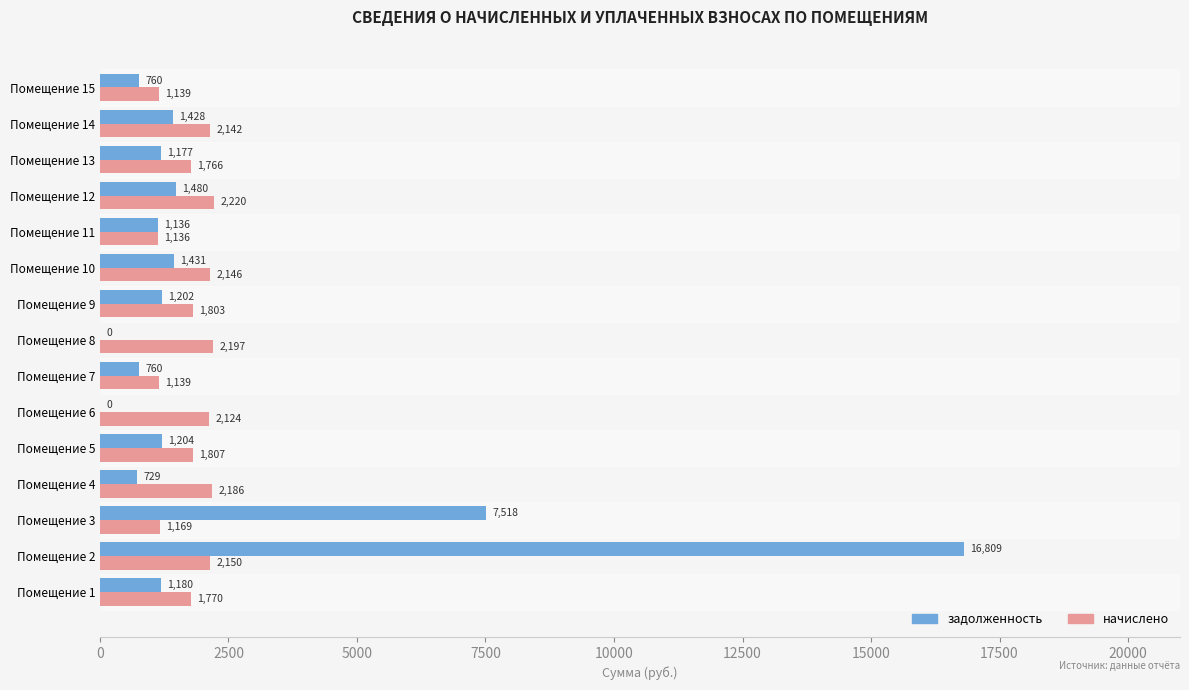

The задолженность series shows 1430.6 at Помещение 10. True or false?

True